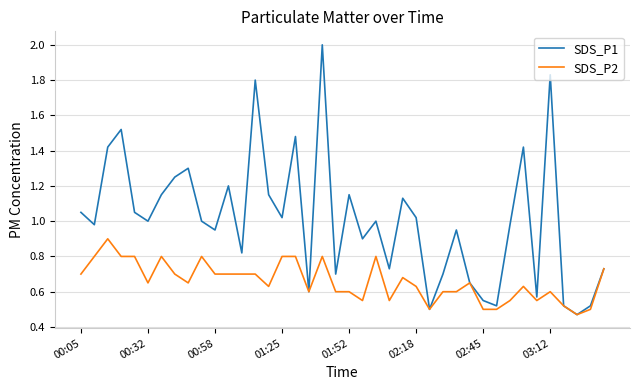

Which series has the largest total across all categories?

SDS_P1